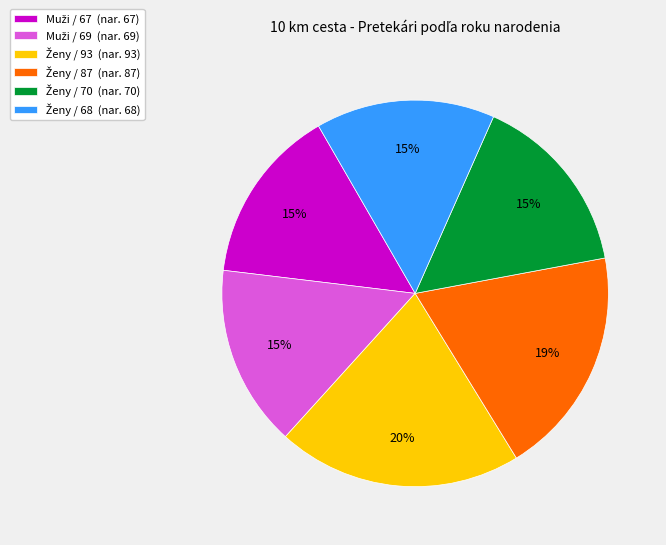

To the nearest percent, what is the average slice percentage?

17%